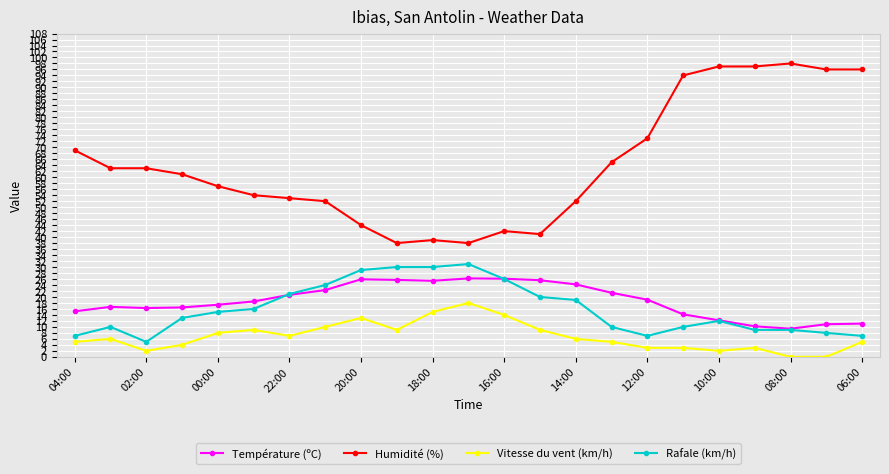

List the series in order of their peak value, lowest first.

Vitesse du vent (km/h), Température (ºC), Rafale (km/h), Humidité (%)